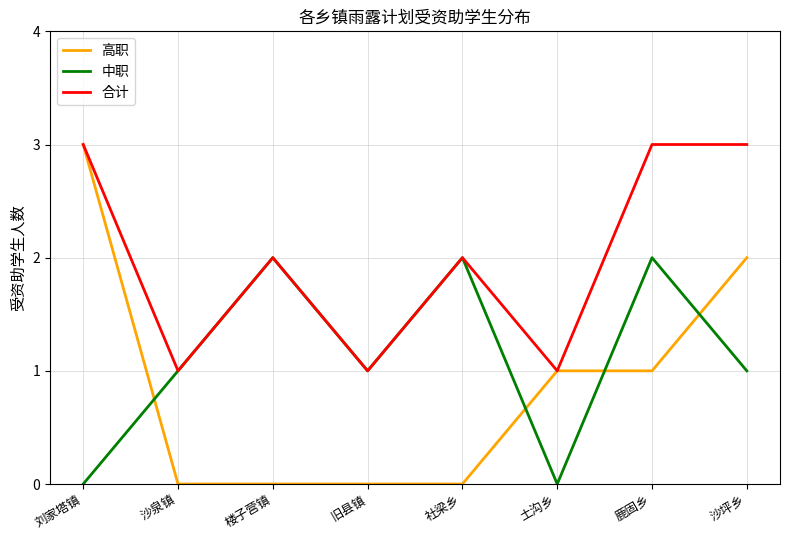

List the series in order of their overall mean, highest first.

合计, 中职, 高职